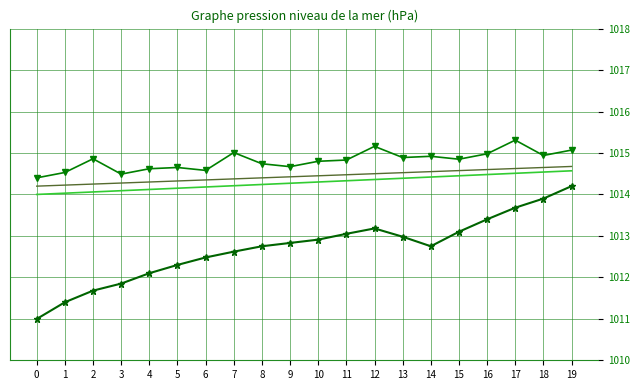

Where is the first local minimum for BME280_temperature?

1